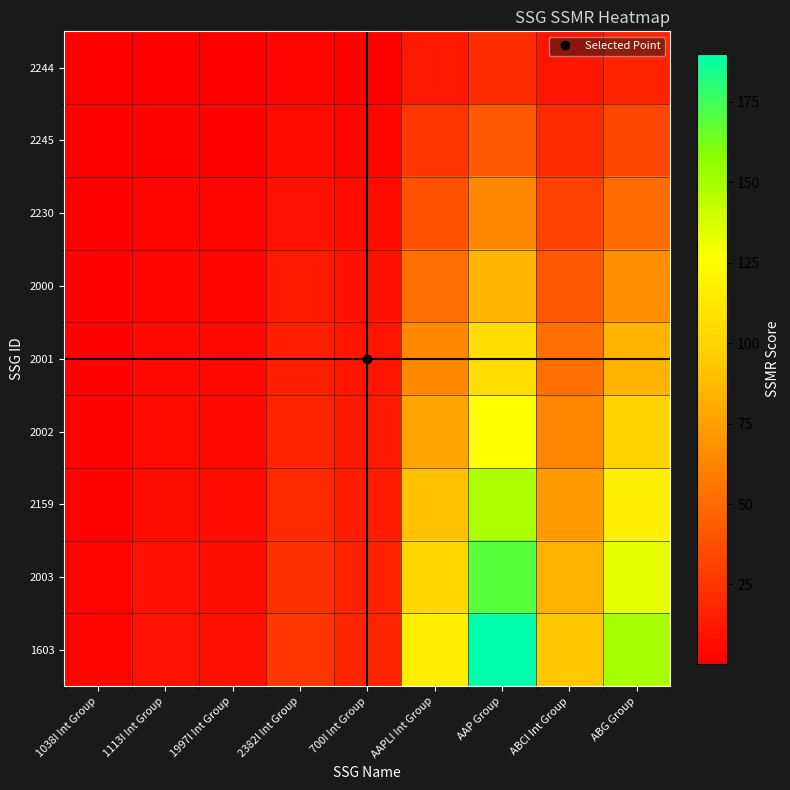

List the series in order of their peak value, lowest first.

2244, 2245, 2230, 2000, 2001, 2002, 2159, 2003, 1603